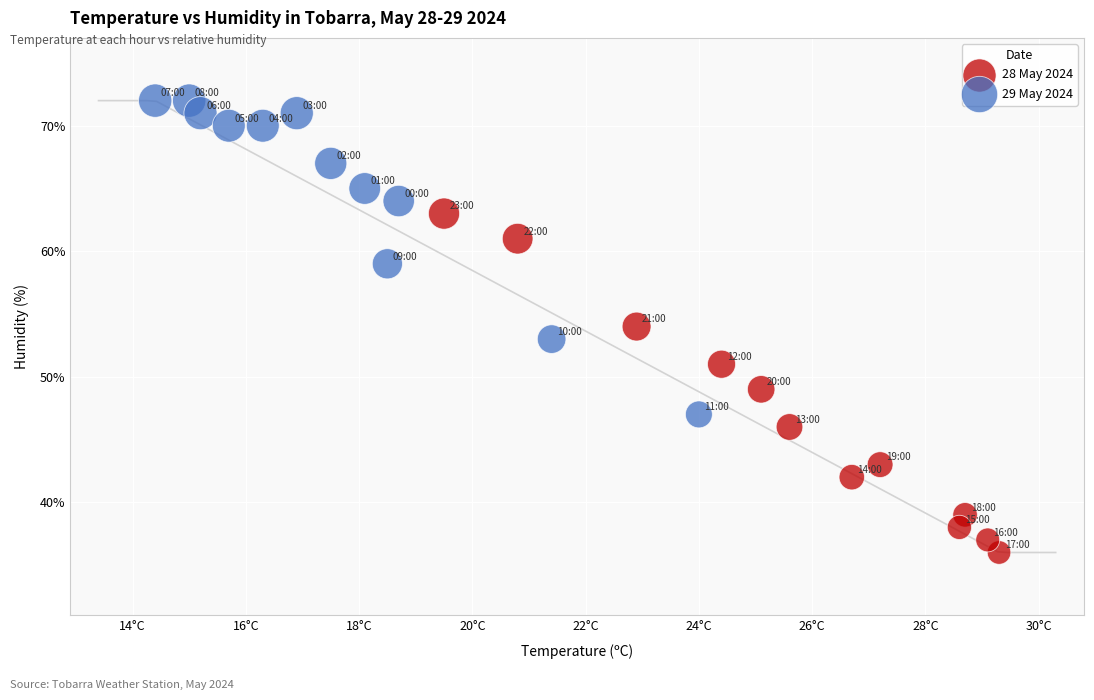

What are all the series names shown in the legend?

28 May 2024, 29 May 2024